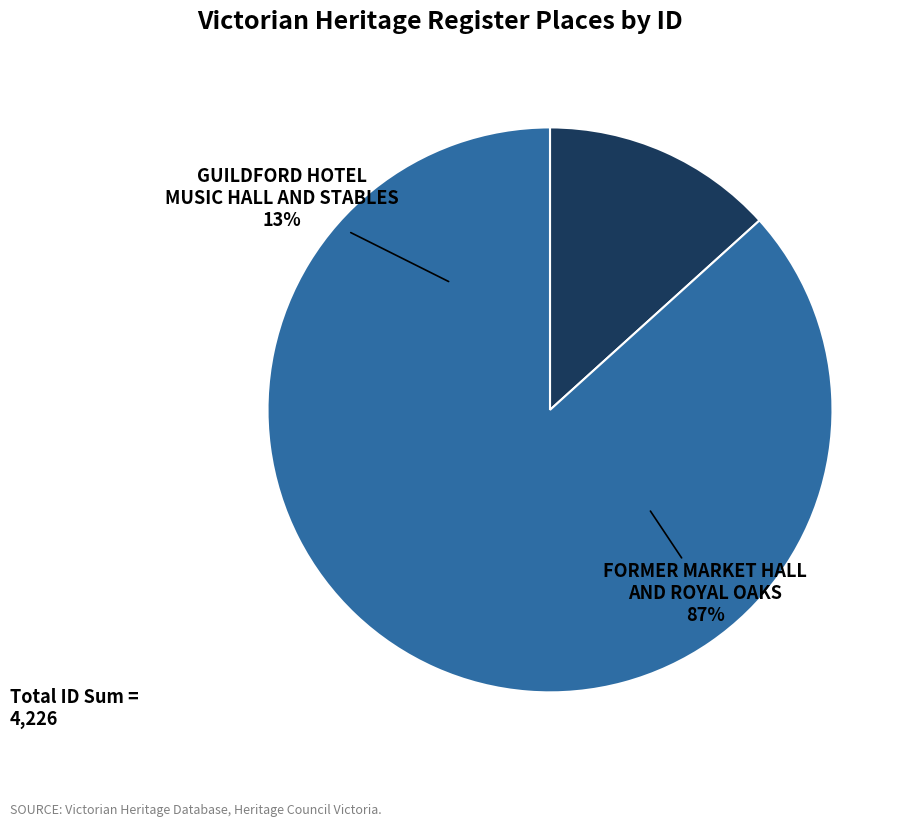

How many slices are in this pie chart?

2